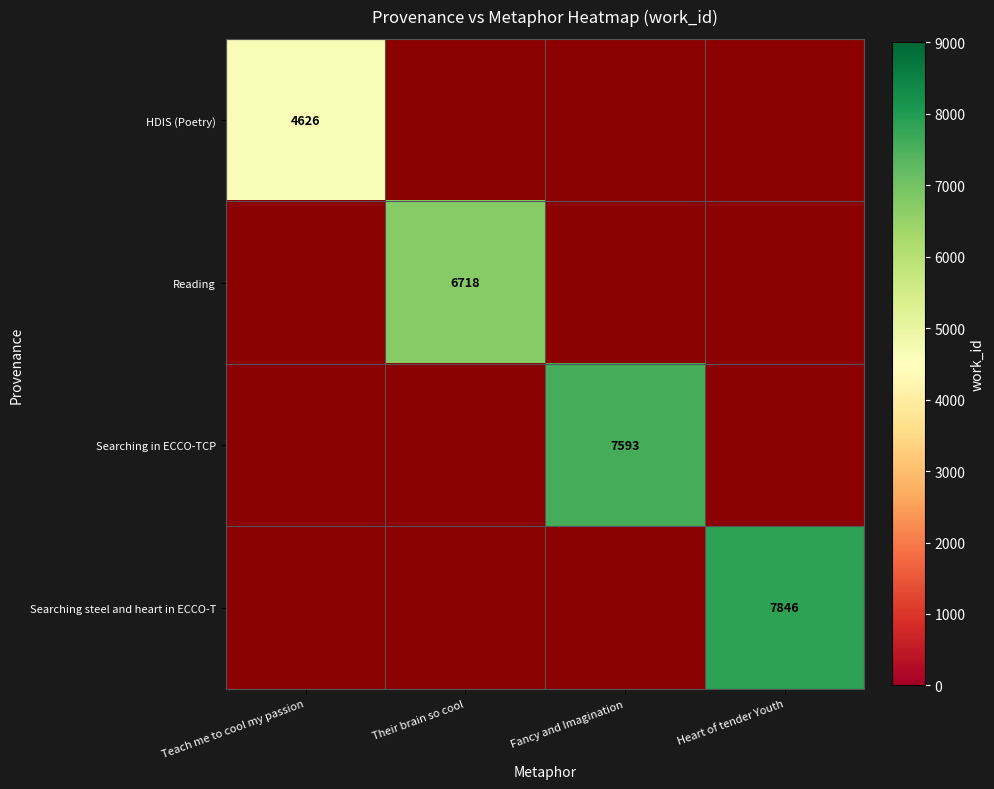

The value of HDIS (Poetry) at Teach me to cool my passion is 6947. True or false?

False